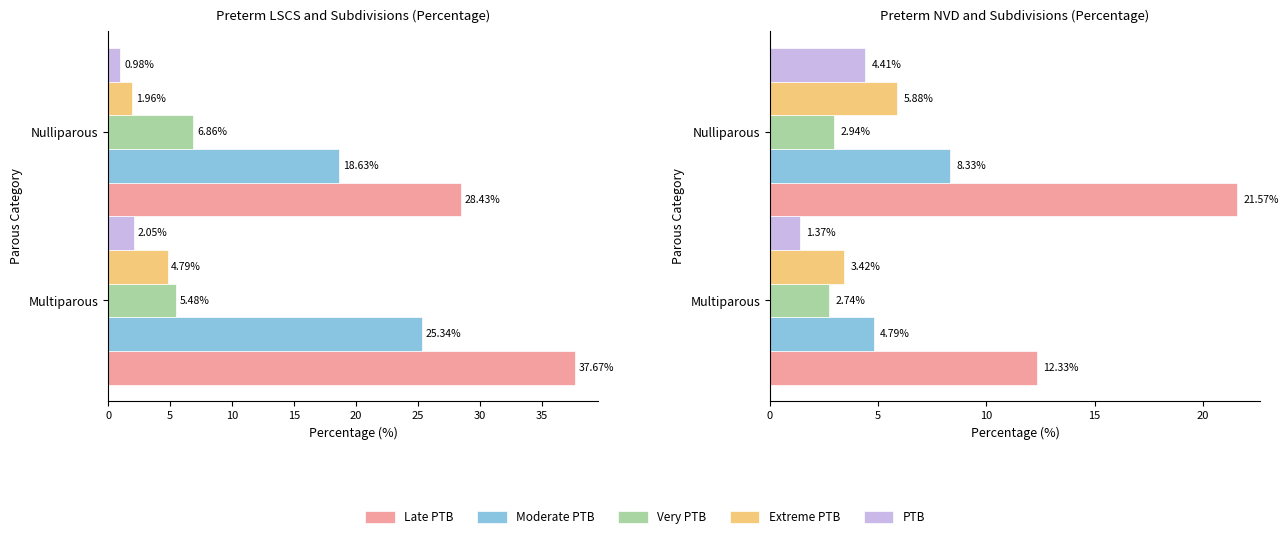

Which series has the largest total across all categories?

Late PTB